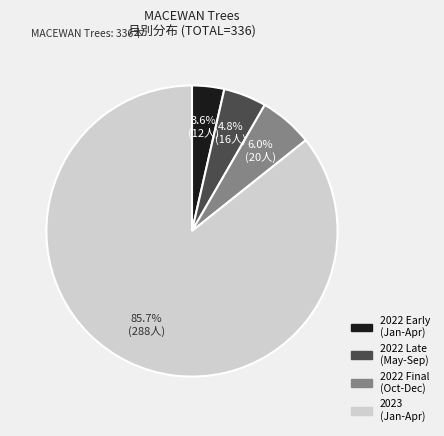

Is there a majority slice in this chart?

Yes